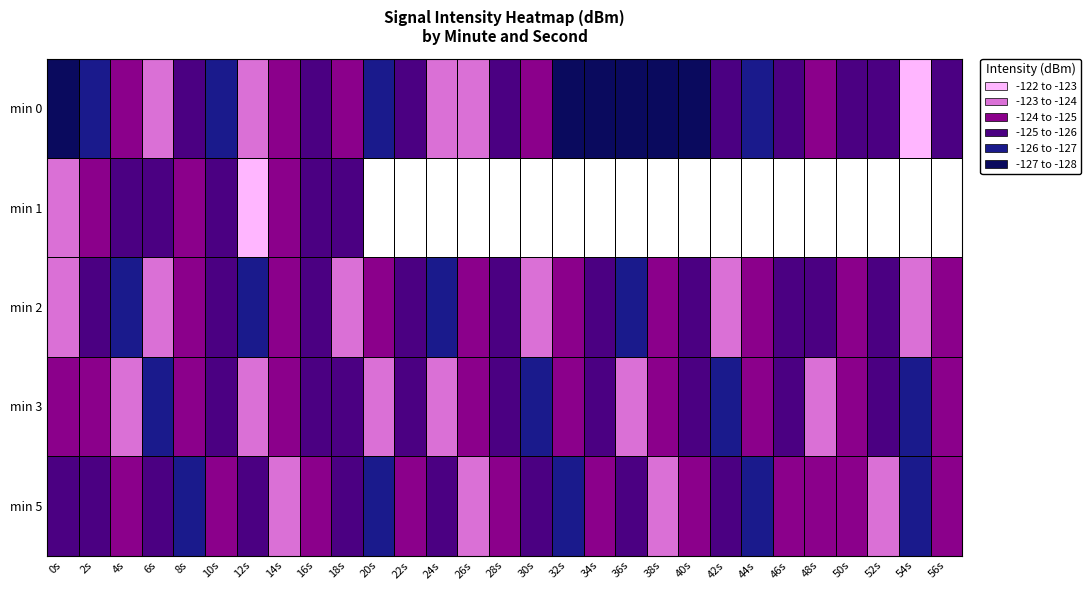

Which category has the lowest value in the min 5 series?

8s